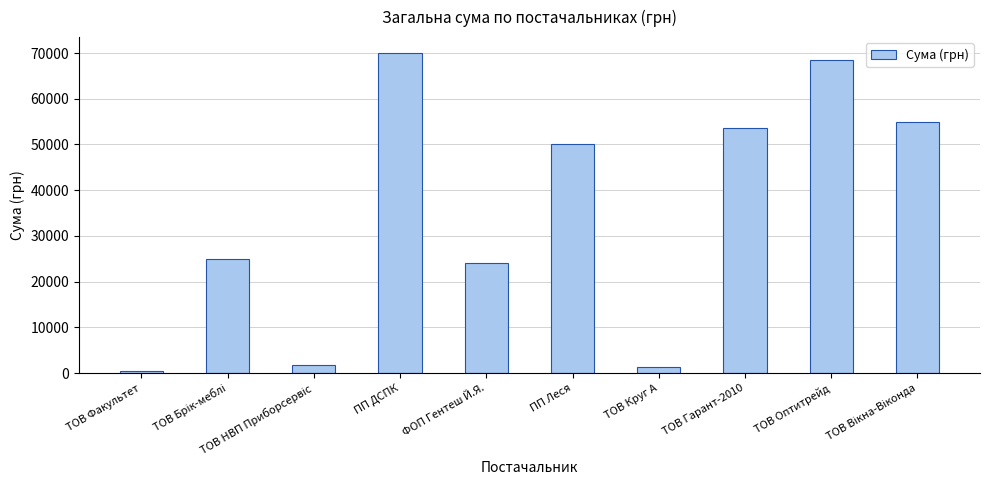

At which label does the data first exceed 50068?

ПП ДСПК